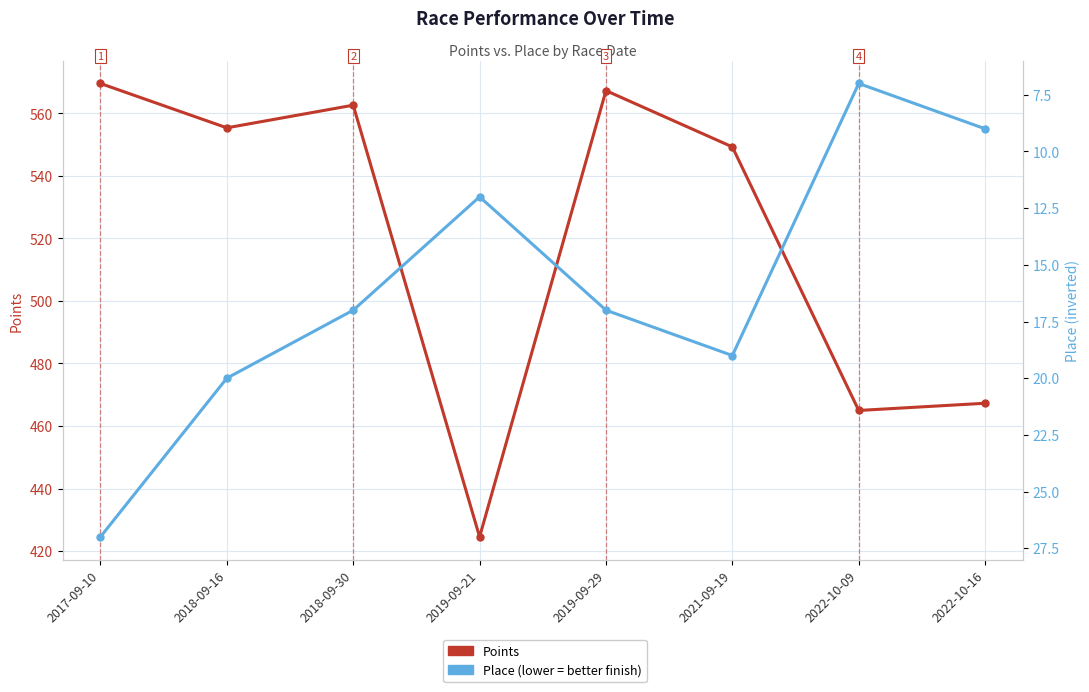

How many lines are shown in the chart?

2